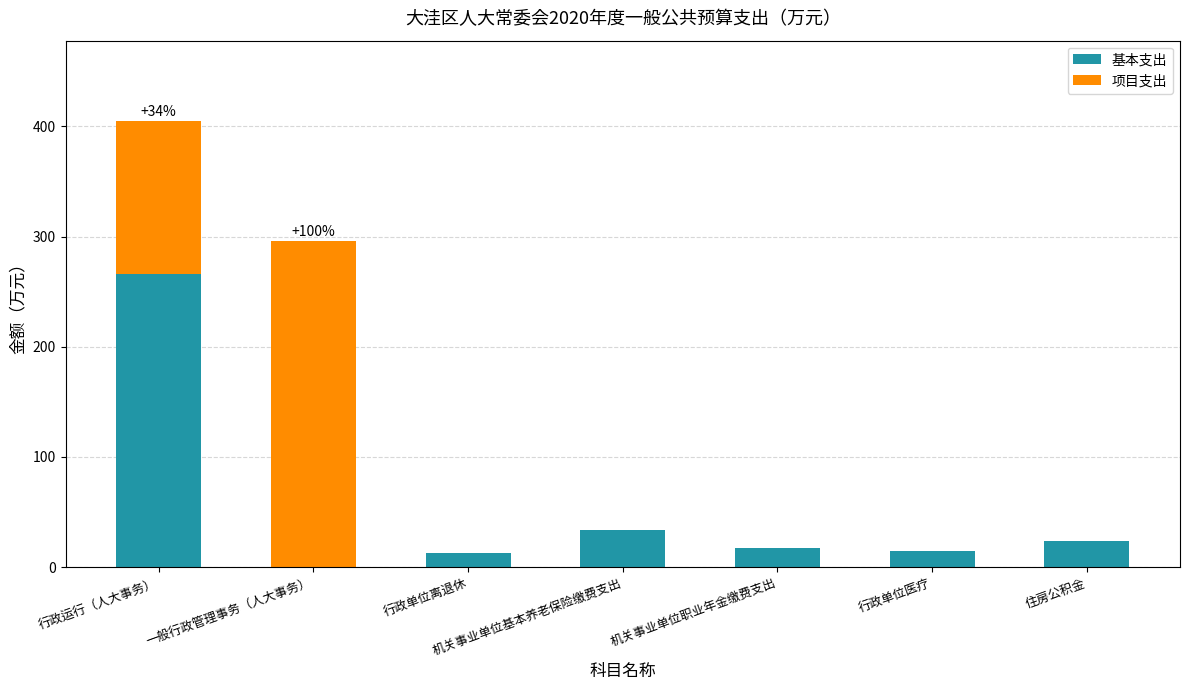

True or false: 基本支出 has a value of 33.9 at 机关事业单位基本养老保险缴费支出.

True